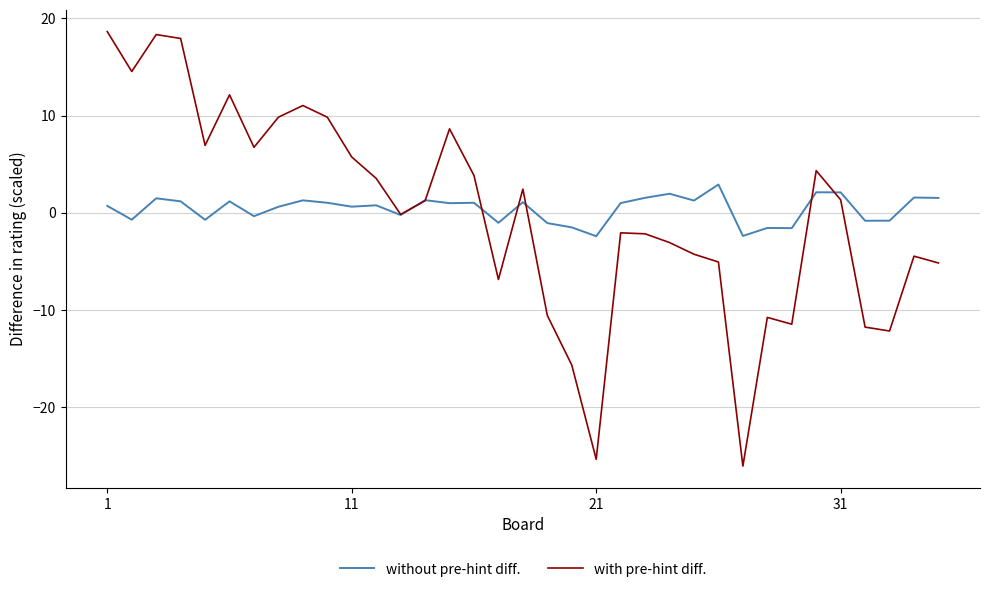

What is the smallest value displayed?

-26.1